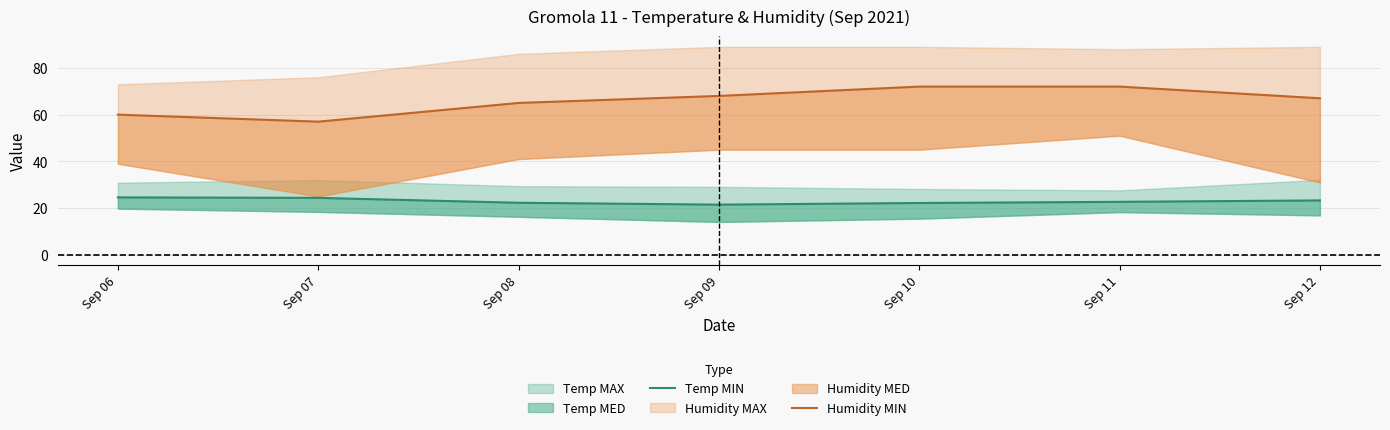

What is the difference between the highest and lowest values at Sep 08?

42.7